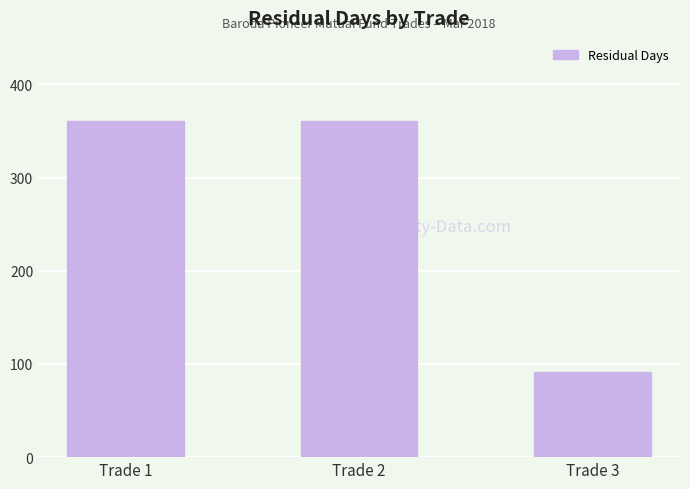

Is it true that the value at Trade 1 is 361?

True